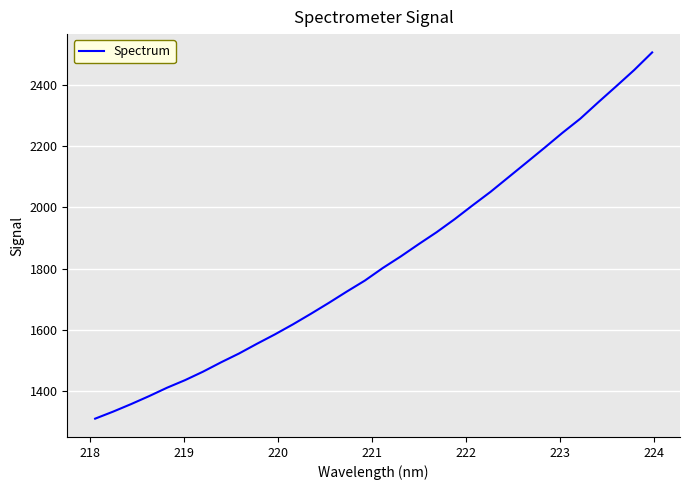

Does the chart have visible grid lines?

Yes